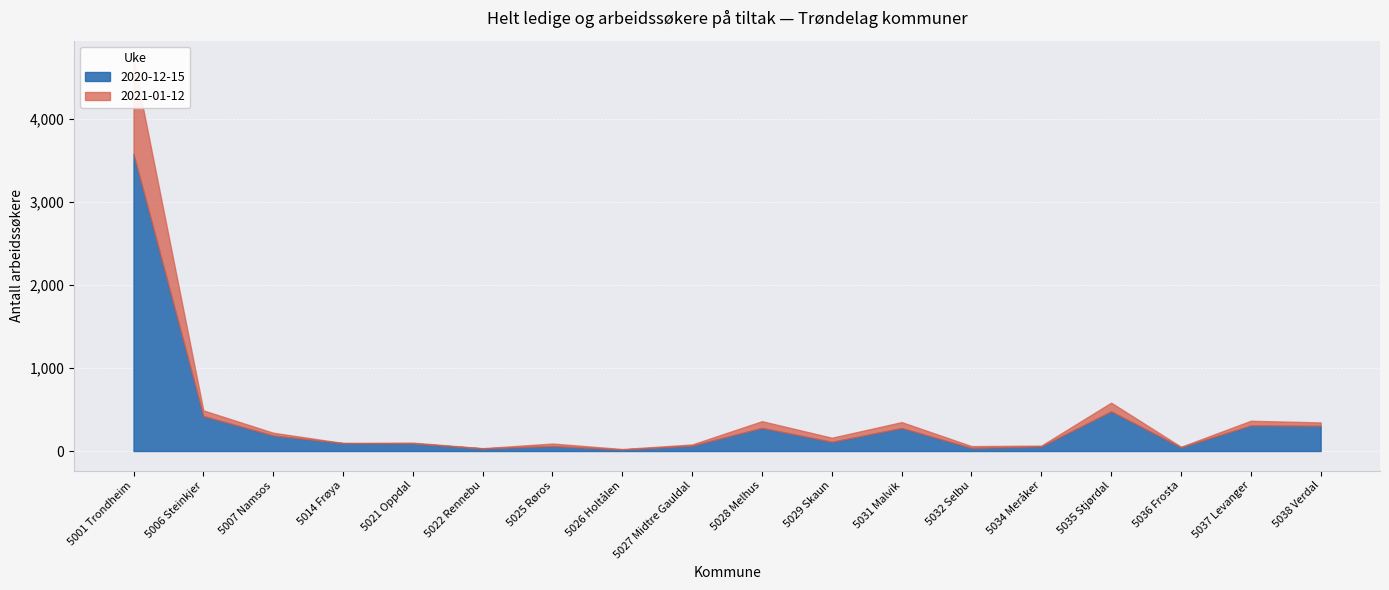

Rank the series by their maximum value, from highest to lowest.

2021-01-12, 2020-12-15